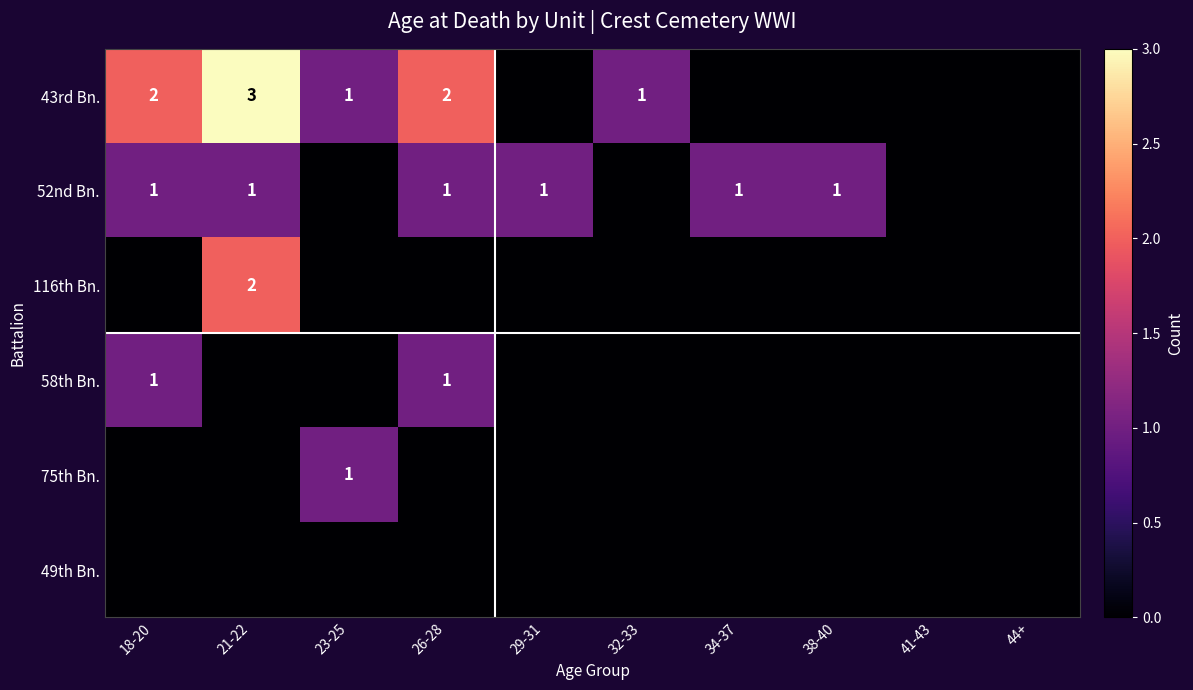

True or false: 43rd Bn. has a value of 1 at 32-33.

True